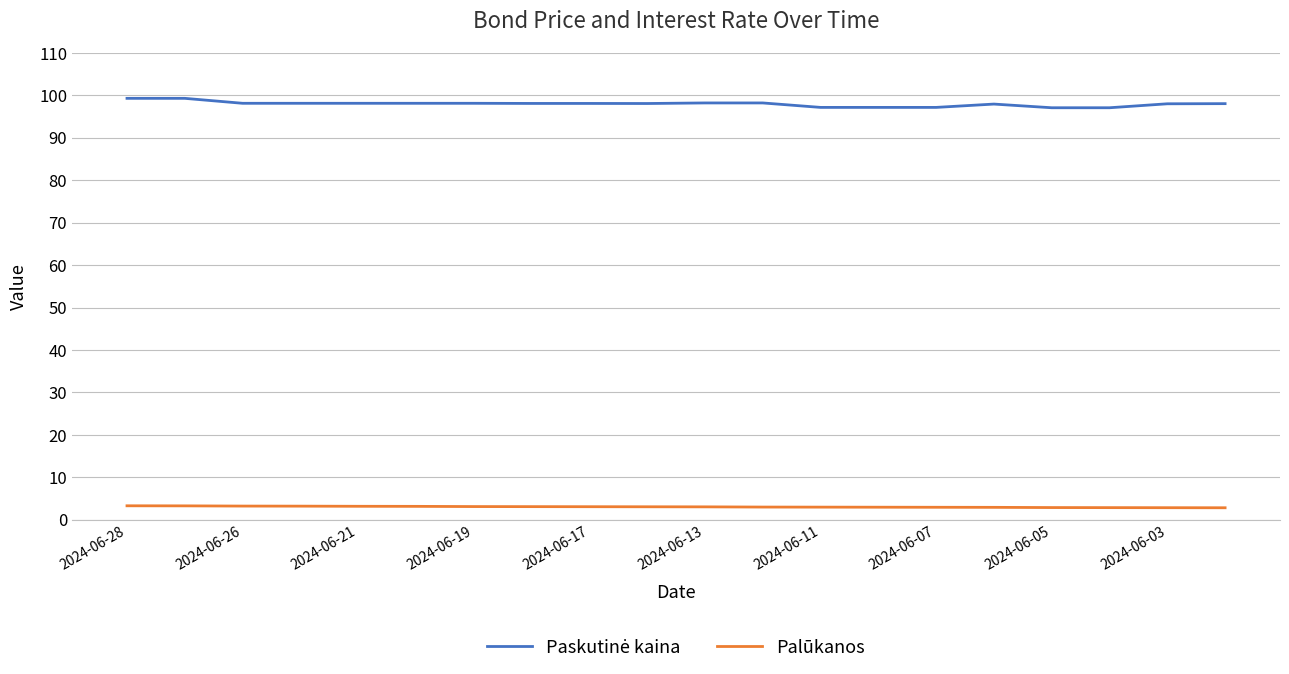

What is the greatest value displayed?

99.3